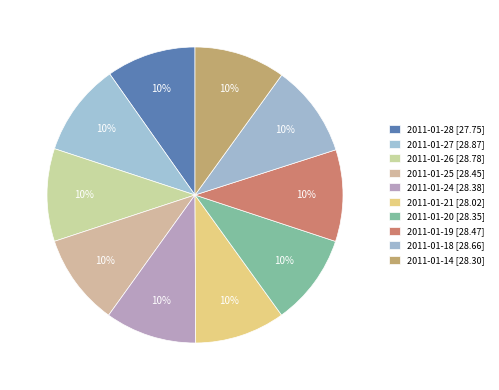

True or false: 2011-01-27 accounts for 10% of the total.

True